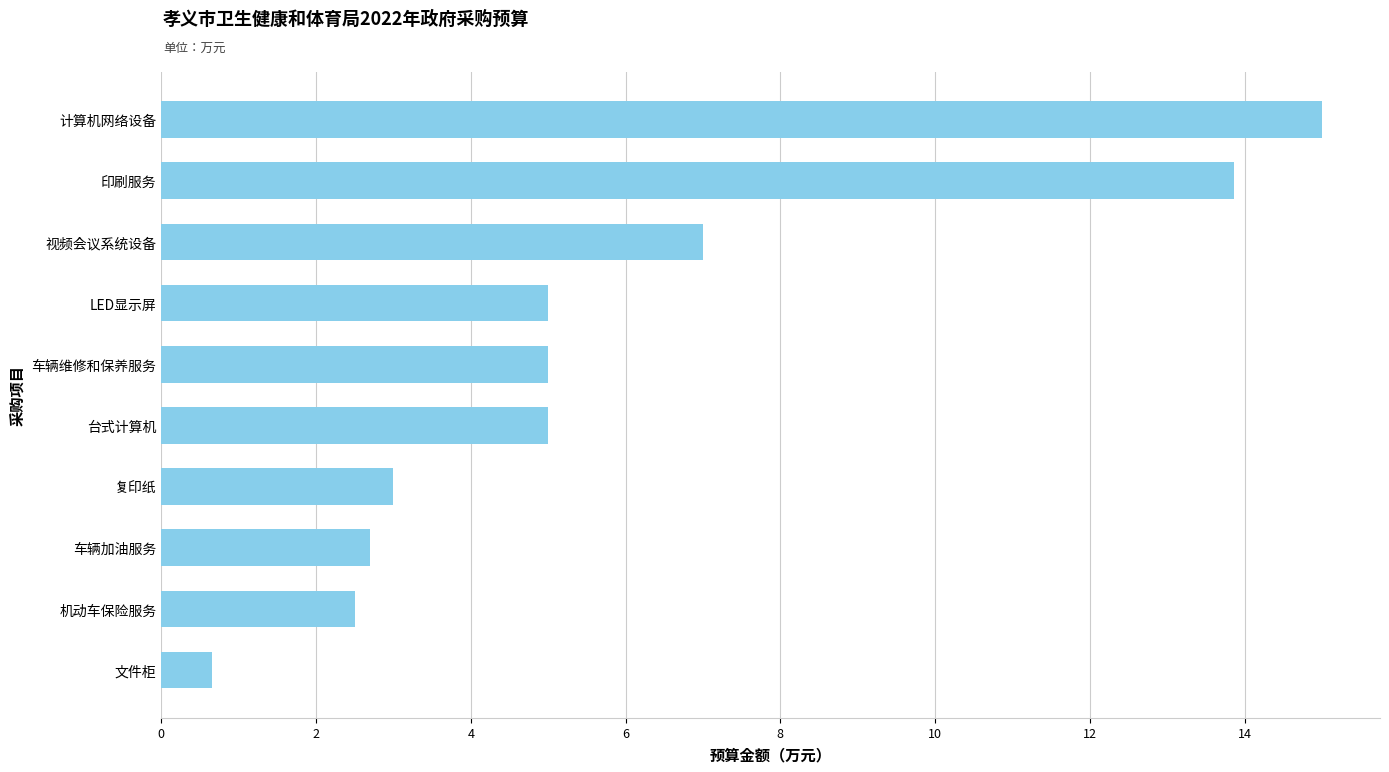

What is the sum of the values at 文件柜 and 车辆加油服务?

3.4